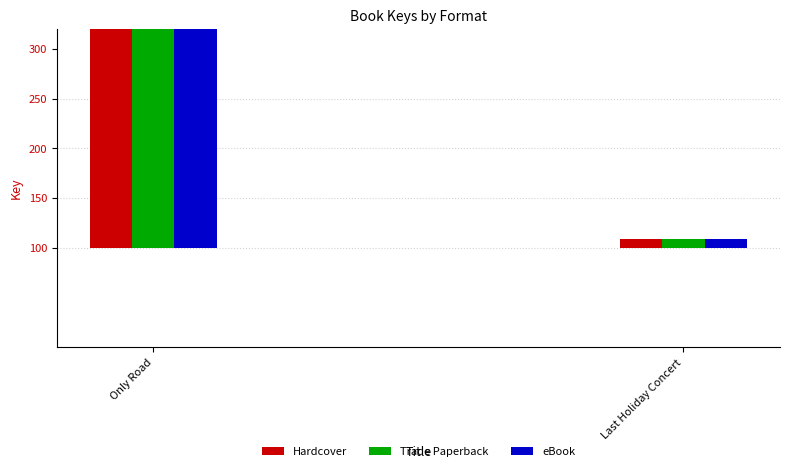

What is the label of the 1st bar from the left?

Only Road